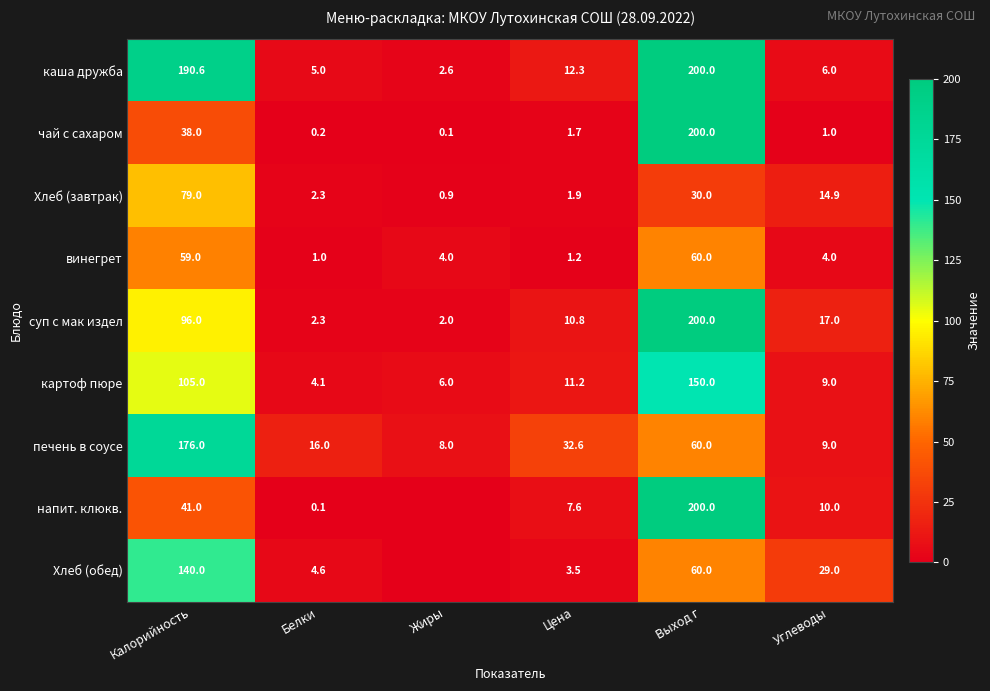

What is the spread (max minus min) of values at Углеводы?

28.0